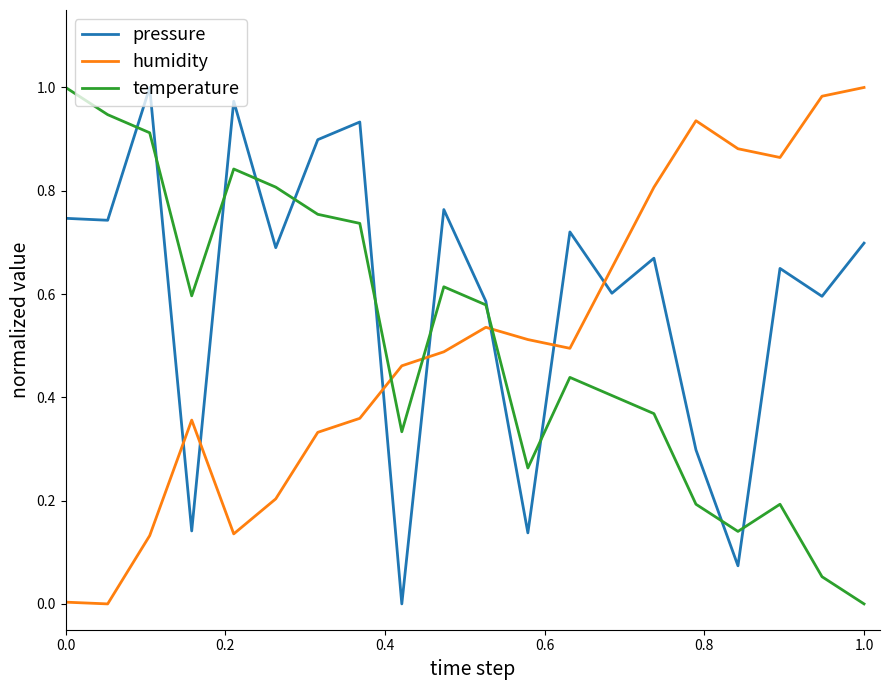

True or false: pressure and humidity intersect in this chart.

True